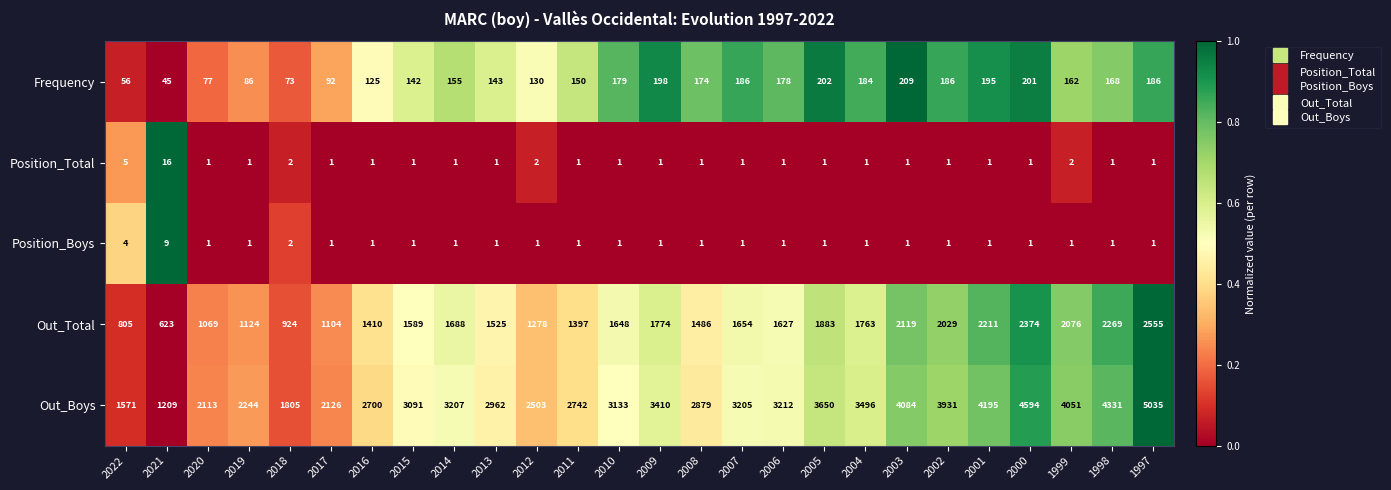

Which series has the widest spread of values?

Out_Boys